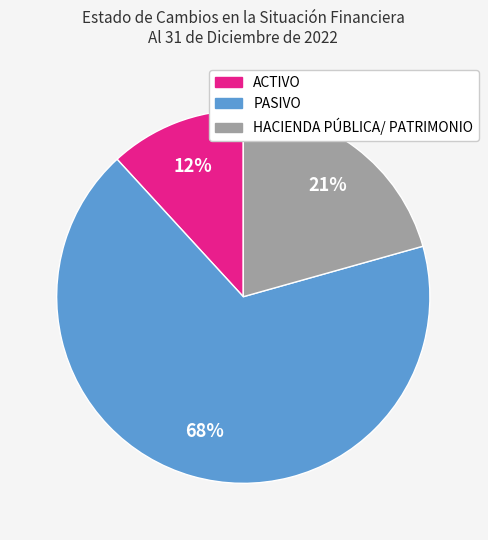

Does PASIVO represent more than half of the total?

Yes